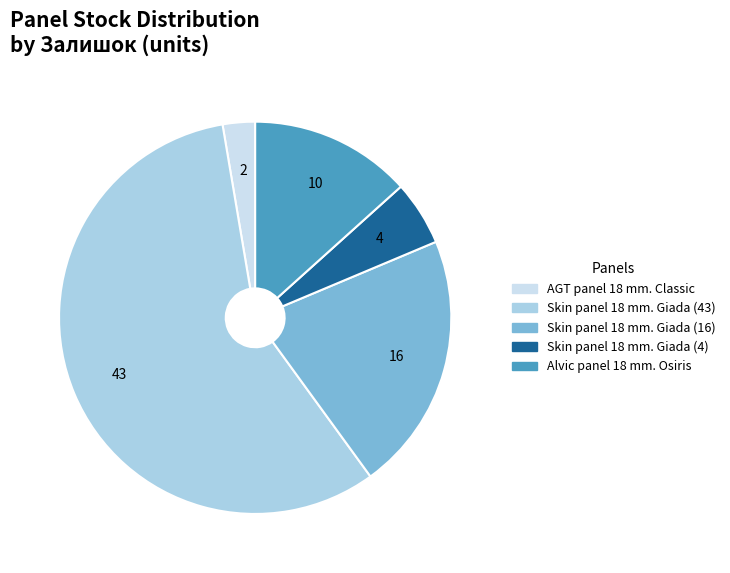

Which has a higher value, Skin panel 18 mm. Giada (43) or Skin panel 18 mm. Giada (4)?

Skin panel 18 mm. Giada (43)